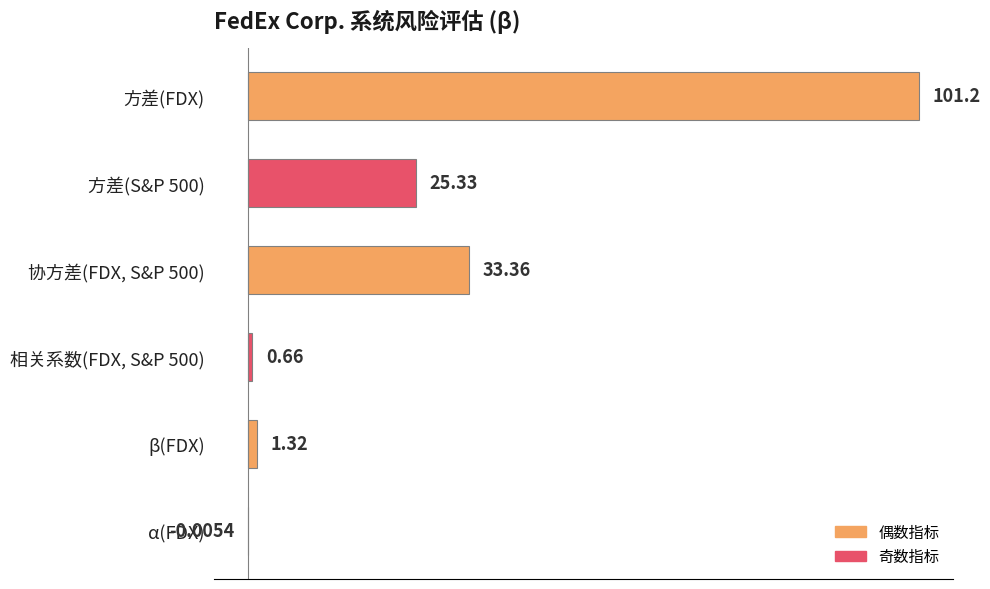

What is the sum of all values?

161.9